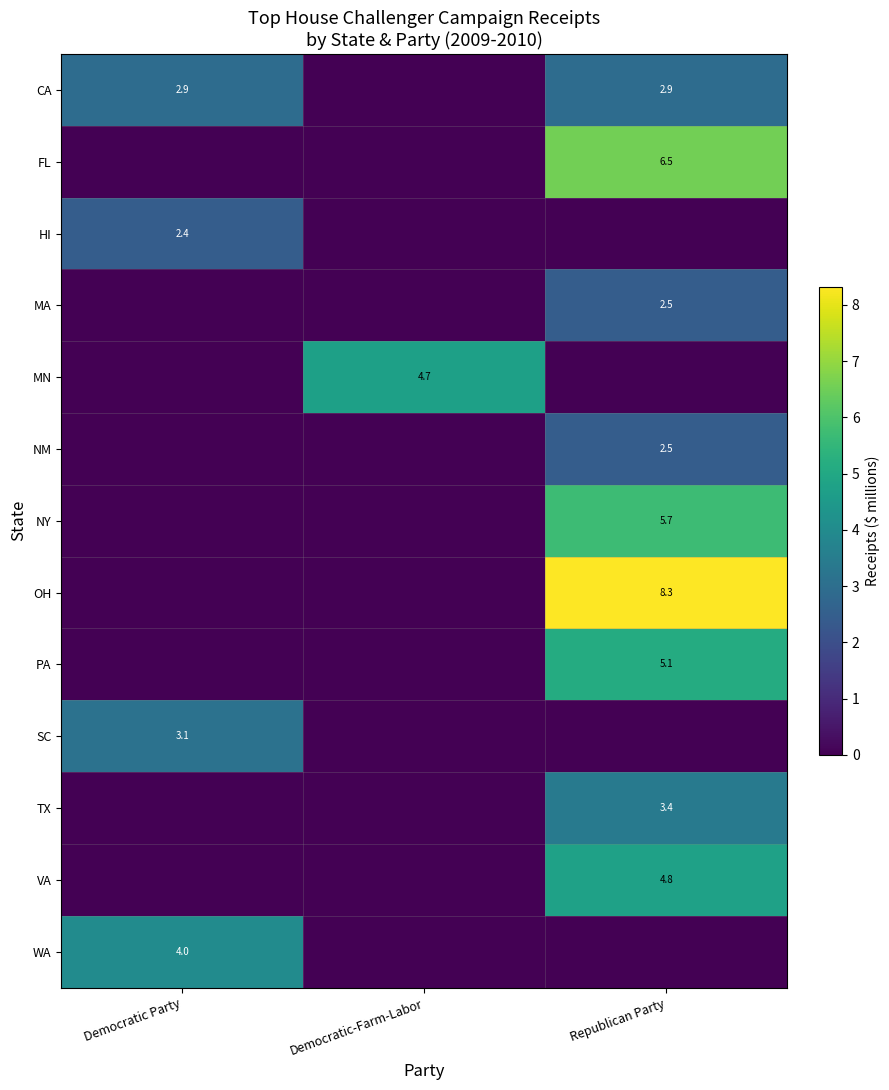

How many categories are shown in the chart?

3